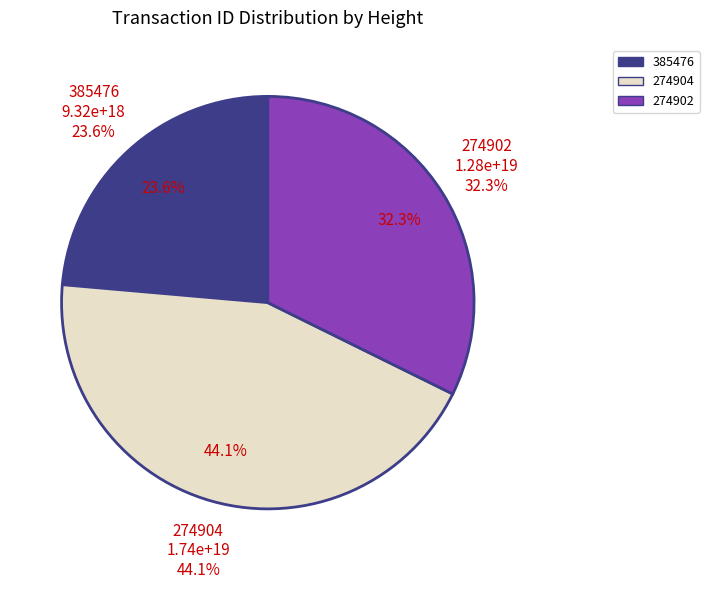

Is there a majority slice in this chart?

No